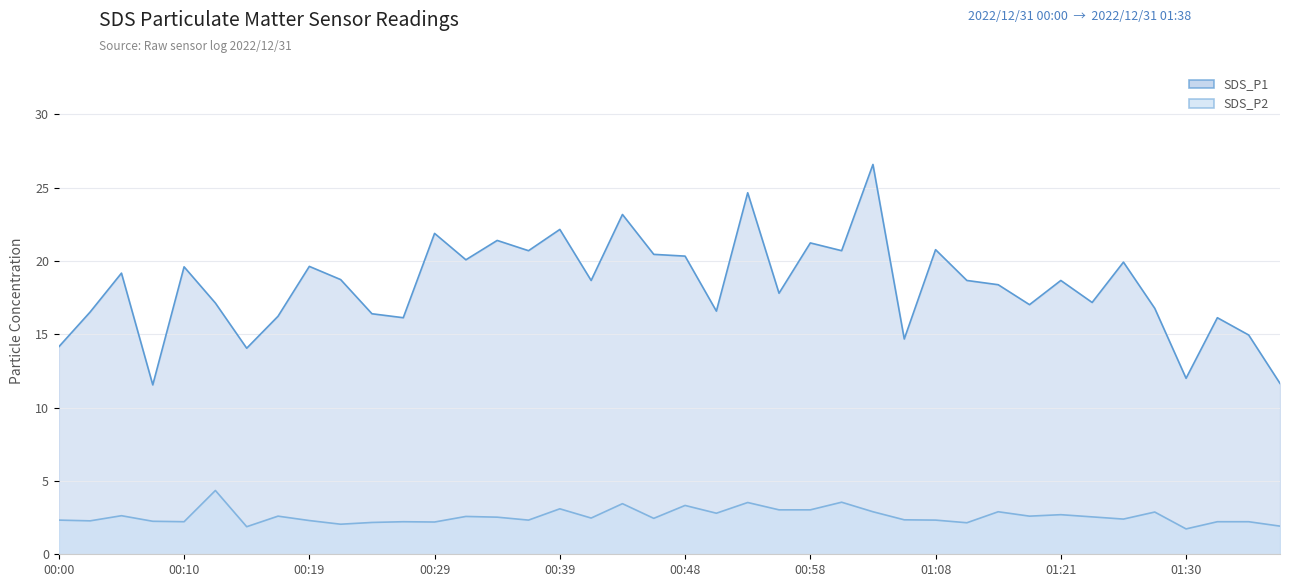

At which category is the sum across all series the highest?

01:03